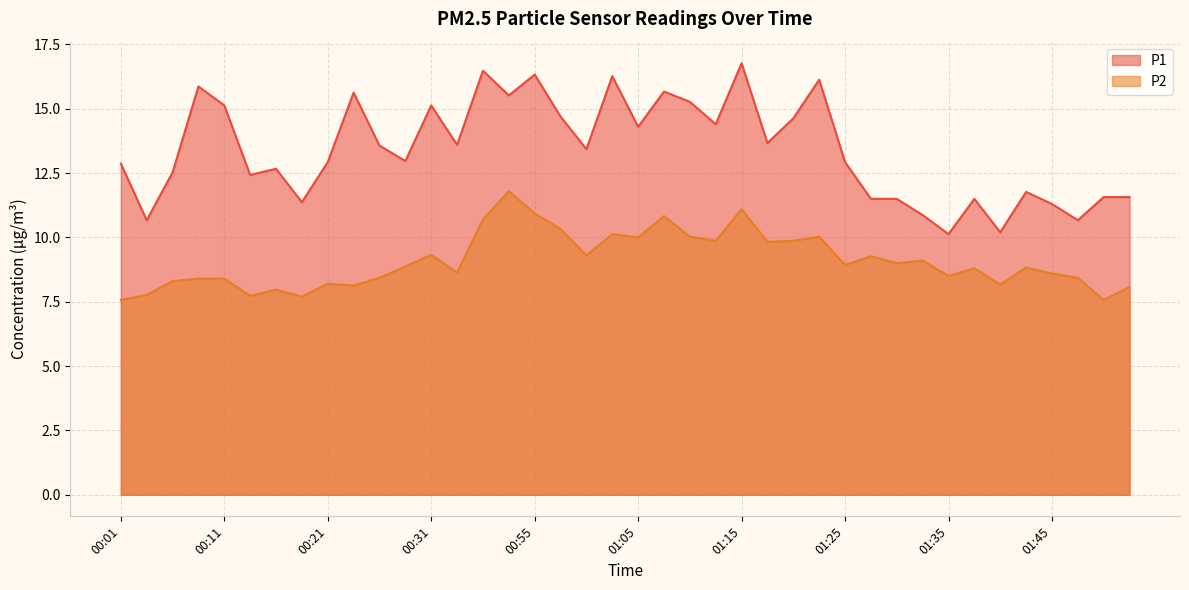

True or false: P1 and P2 intersect in this chart.

False